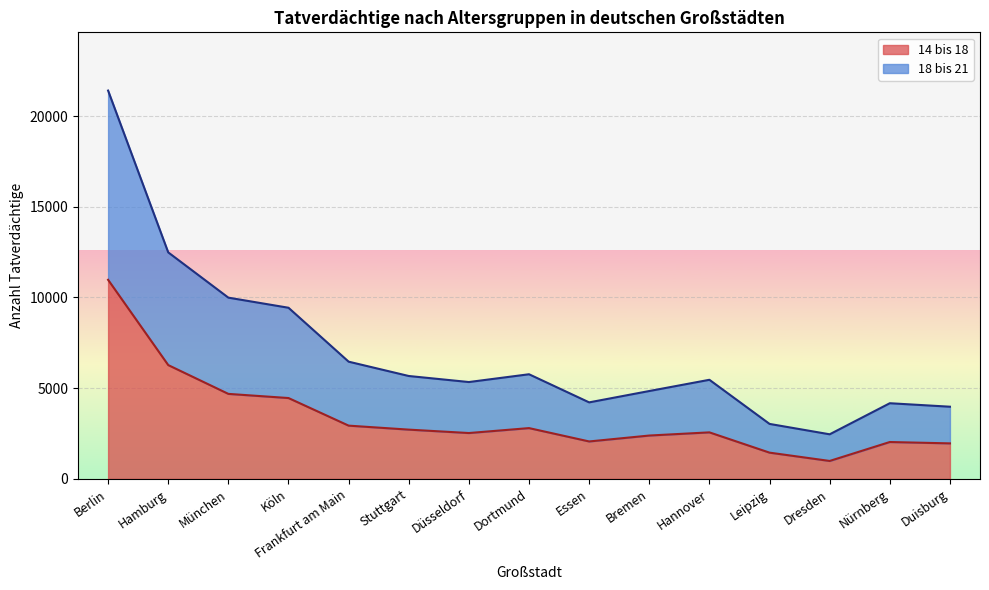

Is it true that 14 bis 18 equals 2525 at Düsseldorf?

True